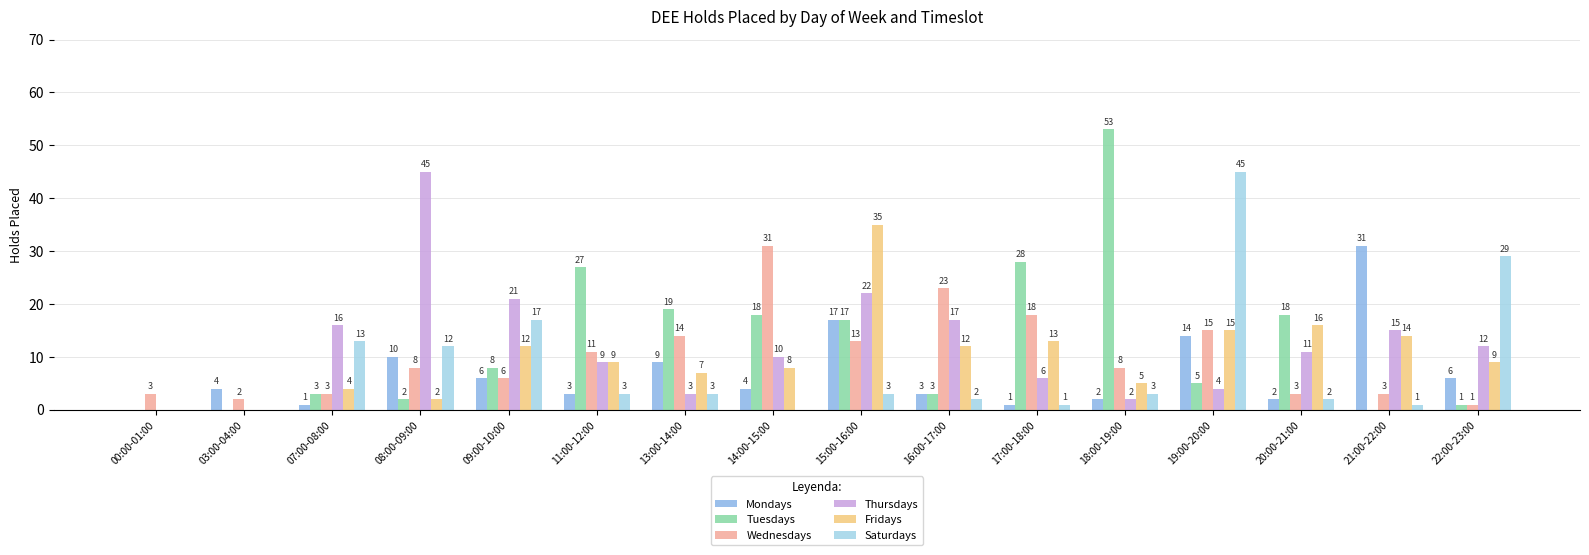

How many distinct data groups are displayed?

6